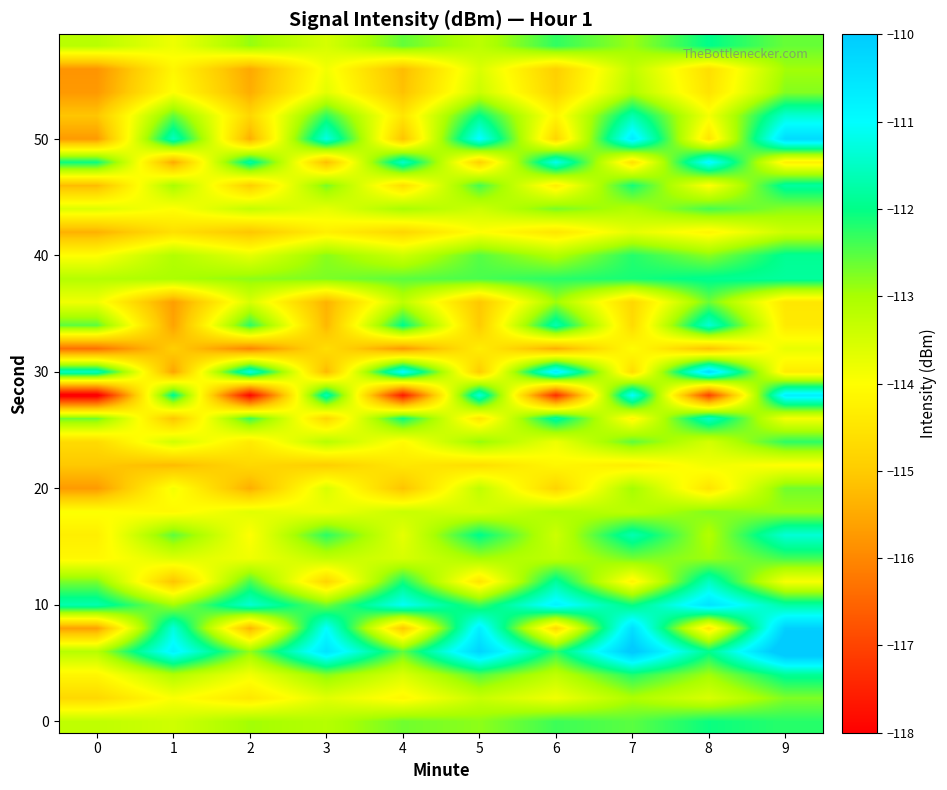

How many categories are shown in the chart?

10